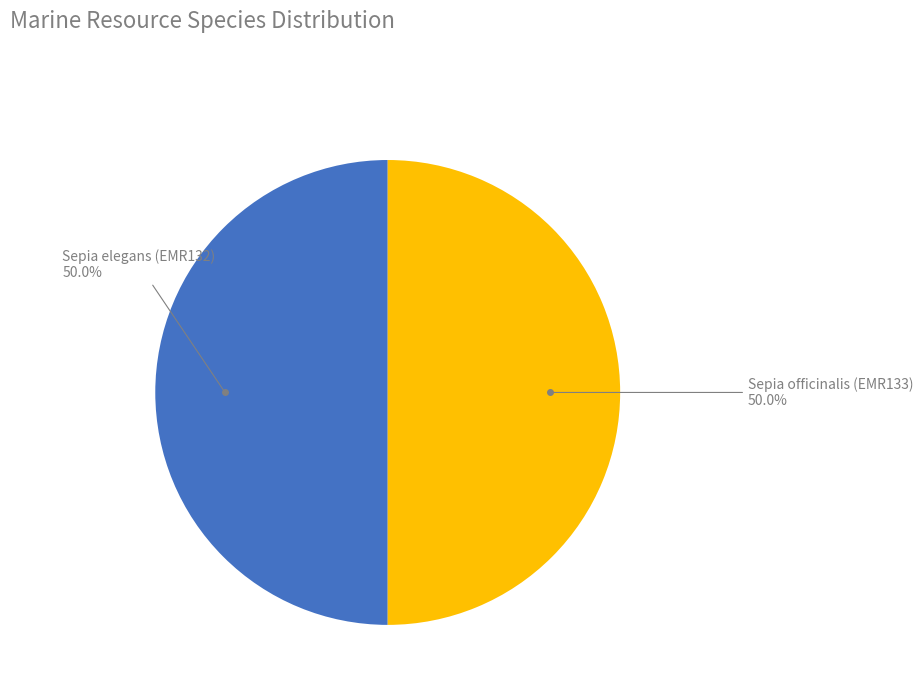

To the nearest percent, what is the average slice percentage?

50%